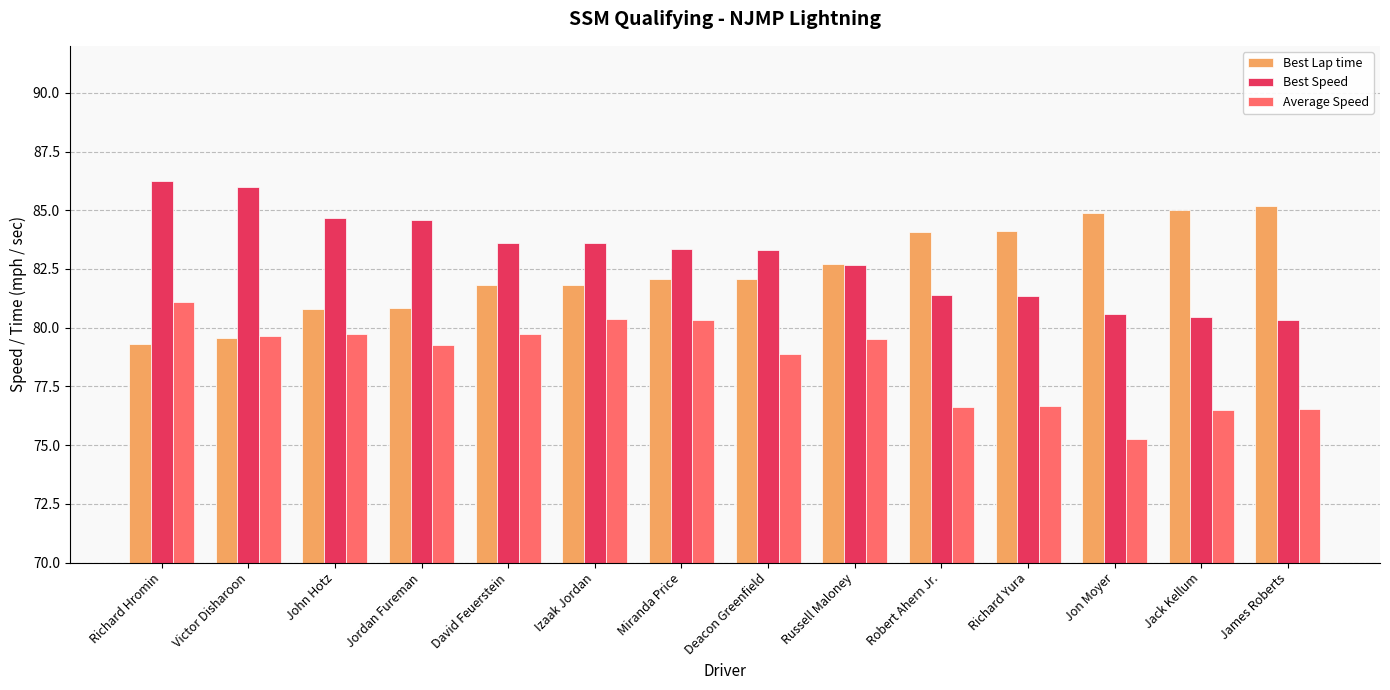

Rank the series at Izaak Jordan from lowest to highest value.

Average Speed, Best Lap time, Best Speed